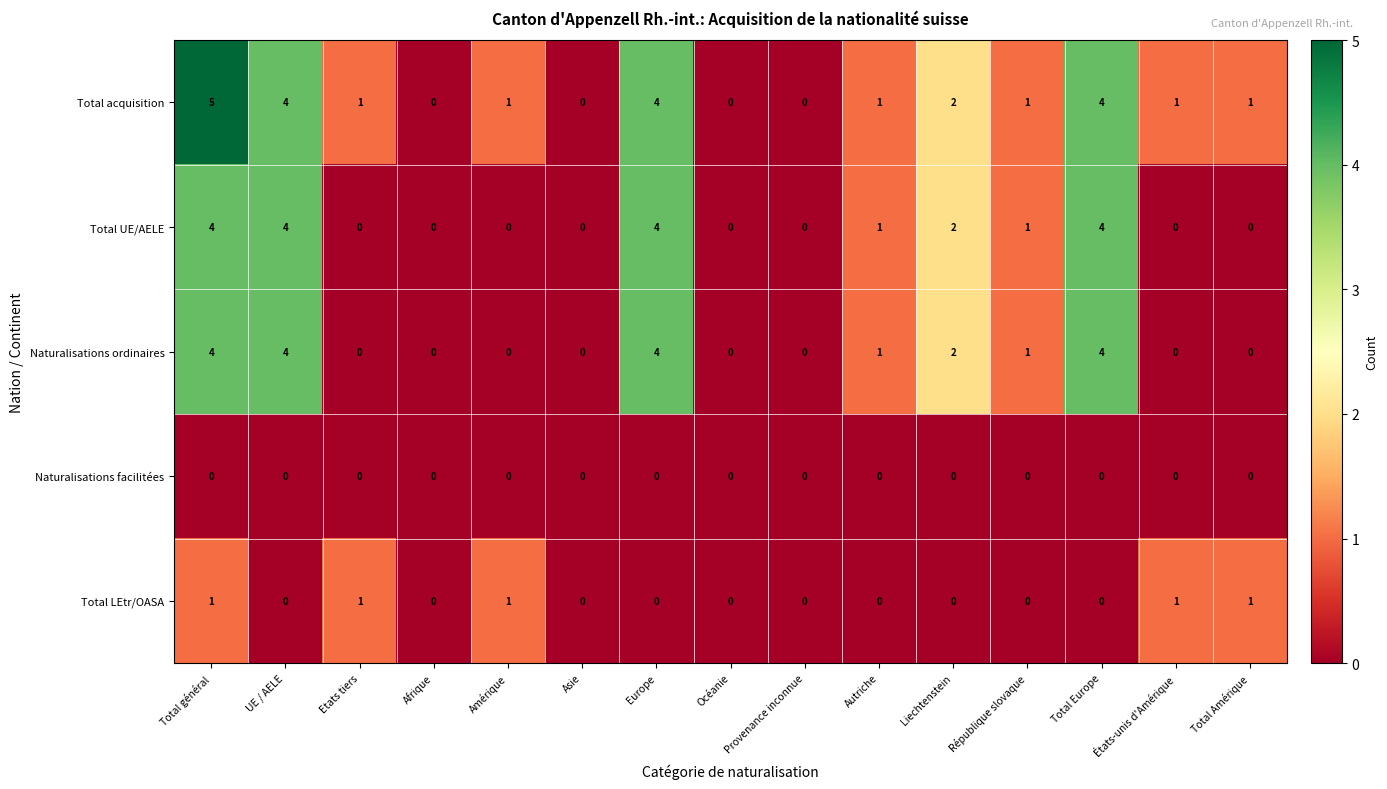

Is it true that Total UE/AELE equals 0 at Afrique?

True